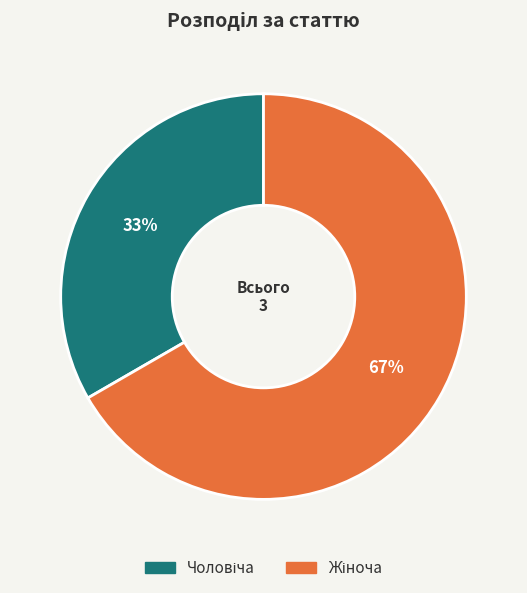

Is there a majority slice in this chart?

Yes